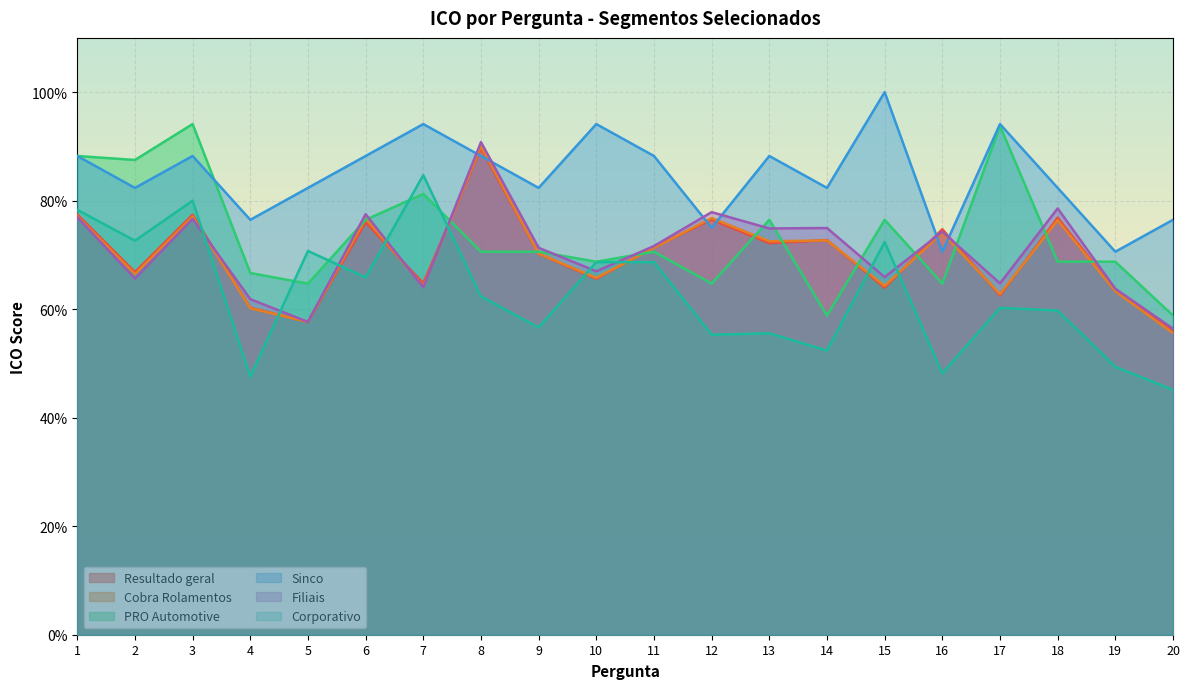

What is the value of the Sinco point at the 8th from the left?

0.9